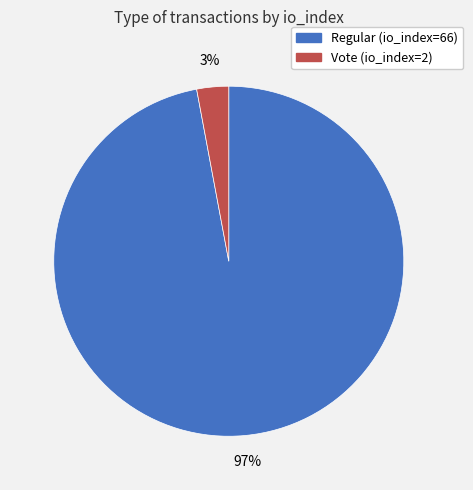

Combined, do Vote (io_index=2) and Regular (io_index=66) account for over 50%?

Yes